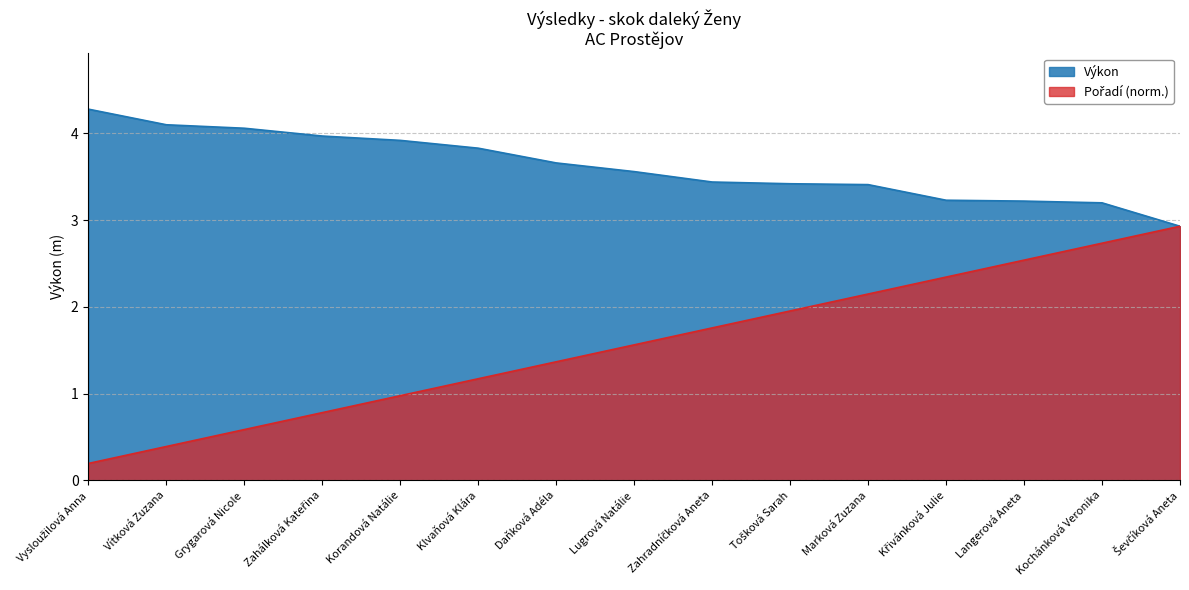

How many values in the Výkon series are below 3?

1